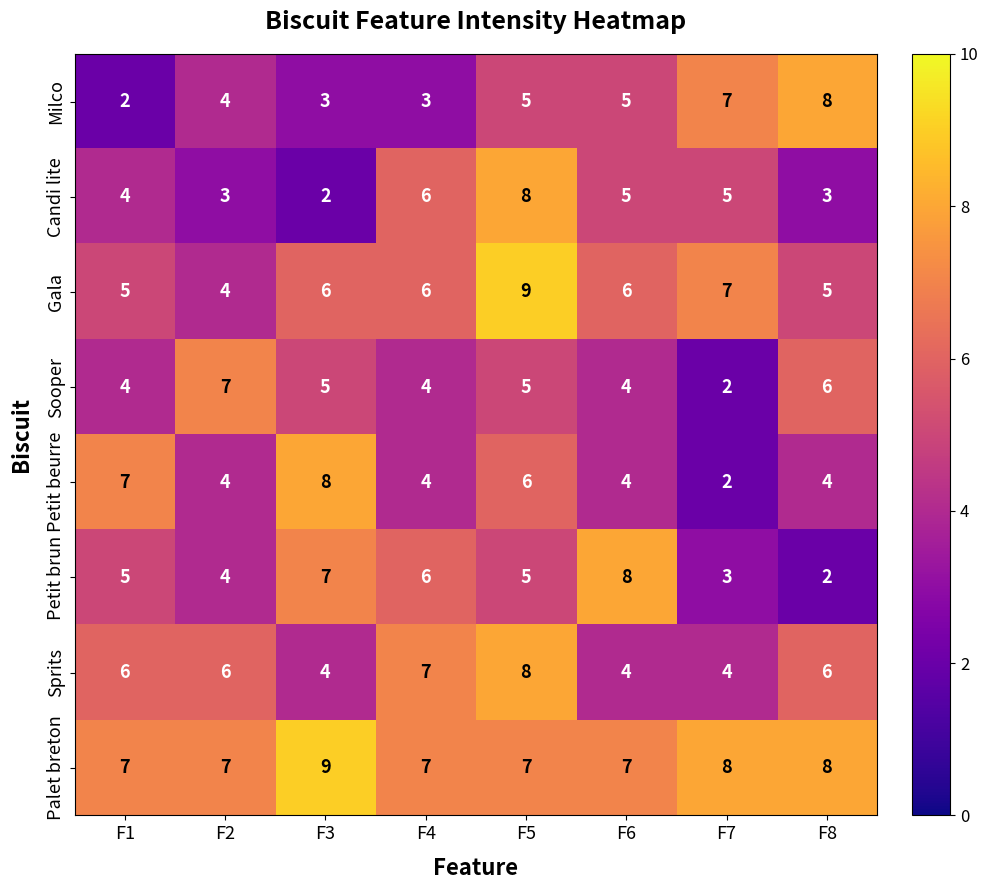

What is the average value of the Gala series?

6